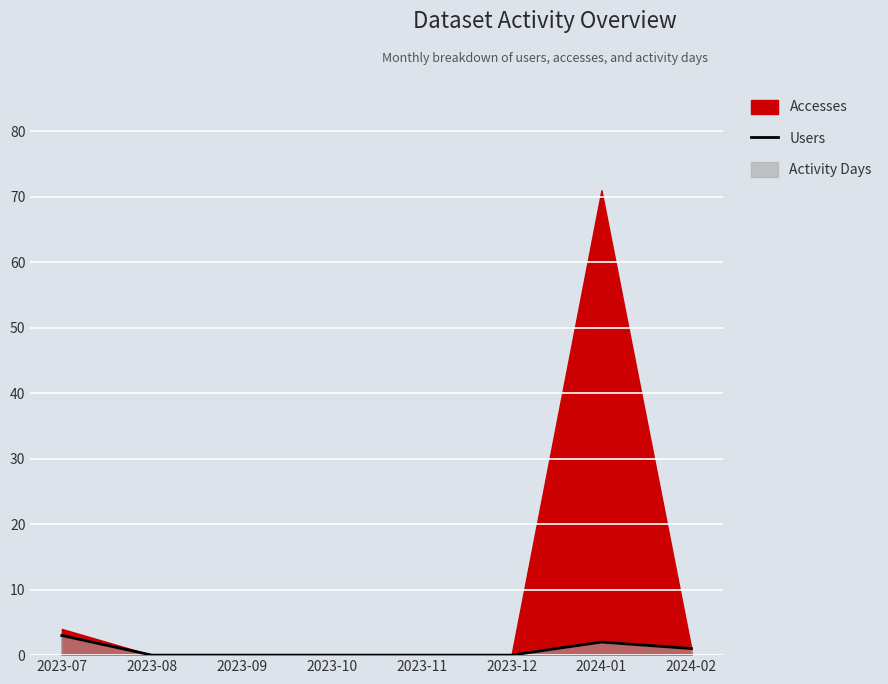

The value at 2023-10 is 0. True or false?

True